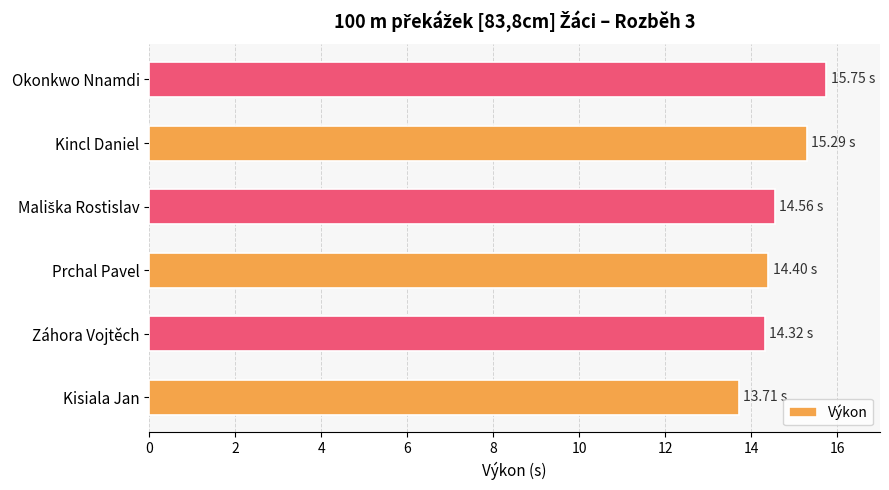

What is the difference between the values at Kincl Daniel and Okonkwo Nnamdi?

0.5